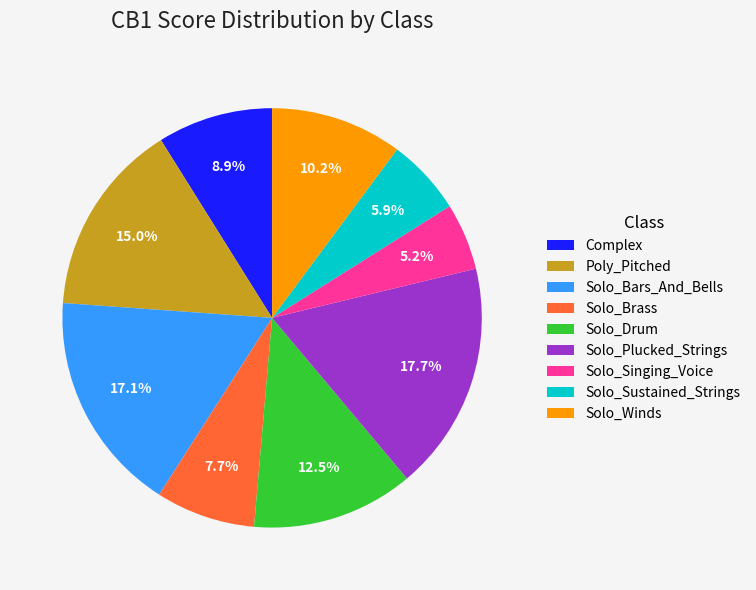

To the nearest percent, what is the combined percentage of Complex and Solo_Winds?

19%